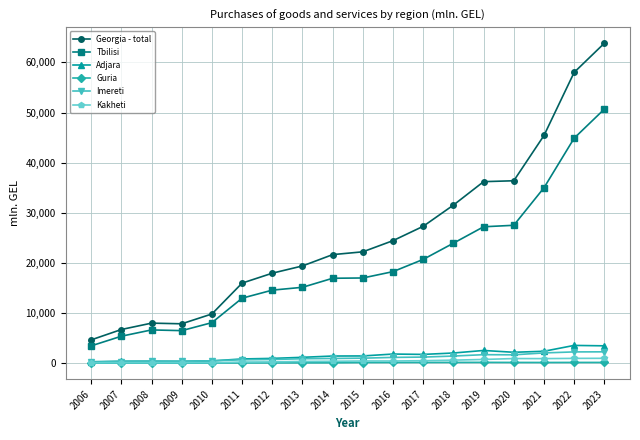

What value does the Georgia - total series have at 2023?

63829.2